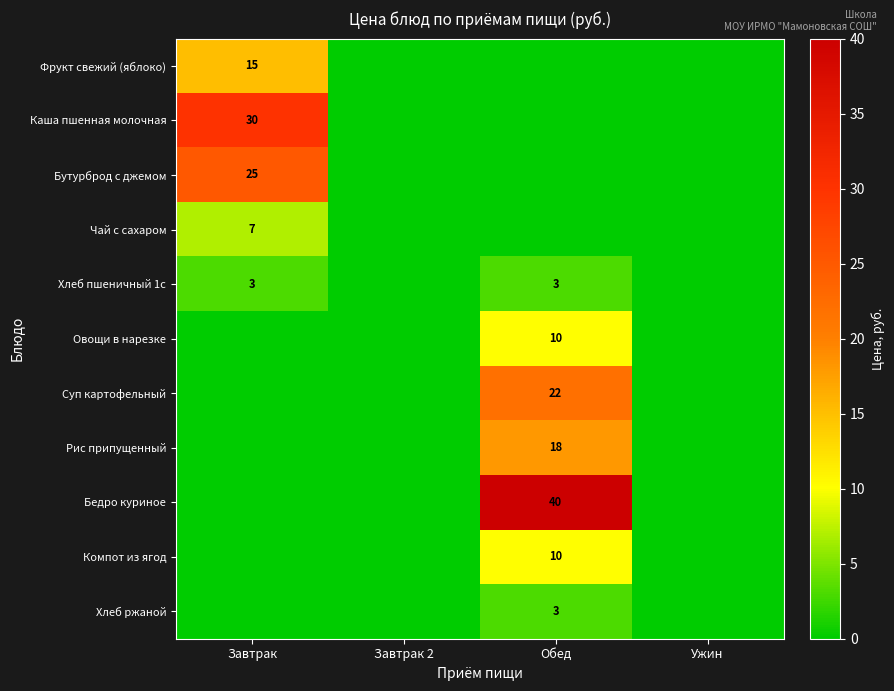

True or false: Фрукт свежий (яблоко) has a value of 9 at Завтрак.

False